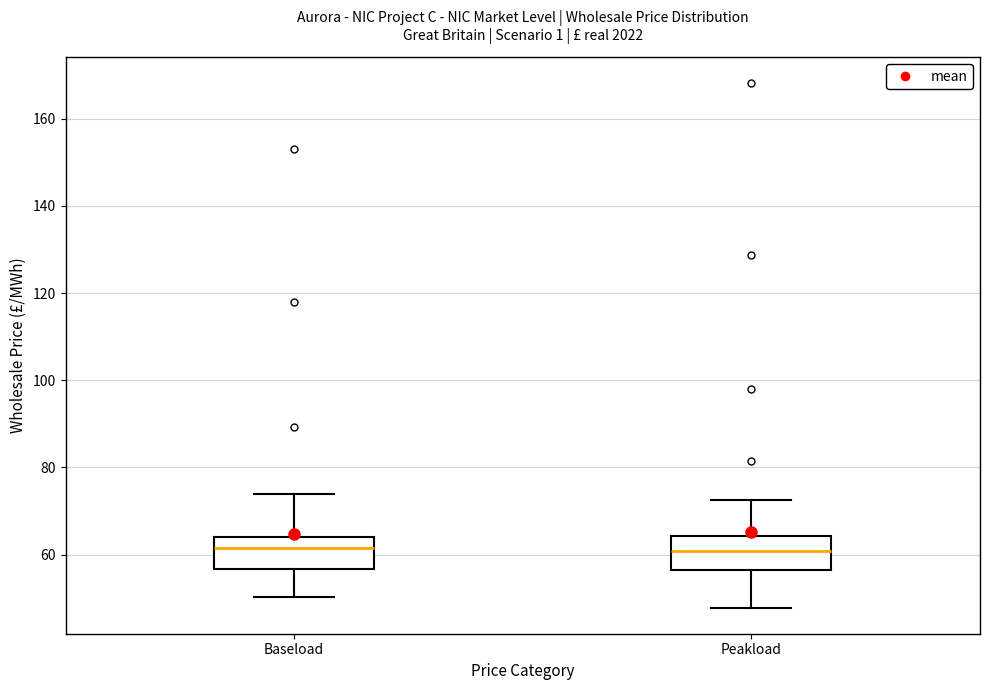

Reading left to right, transcribe this box plot: for each box, give where its median line is, the range the box spans, and where its two whiskers end, as read against the y-axis. The values are not printed on the chart, so give them approximately, as read against the axis.

Baseload: median 62, box 56 to 64, whiskers 50 to 74
Peakload: median 60, box 56 to 64, whiskers 48 to 72